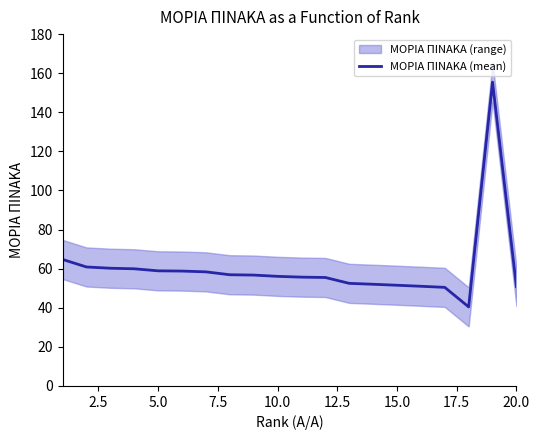

What is the minimum value shown in the chart?

40.5